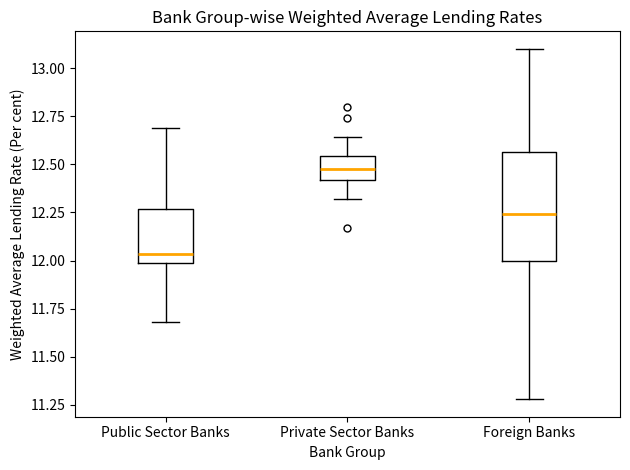

Which box's median line is the lowest?

Public Sector Banks